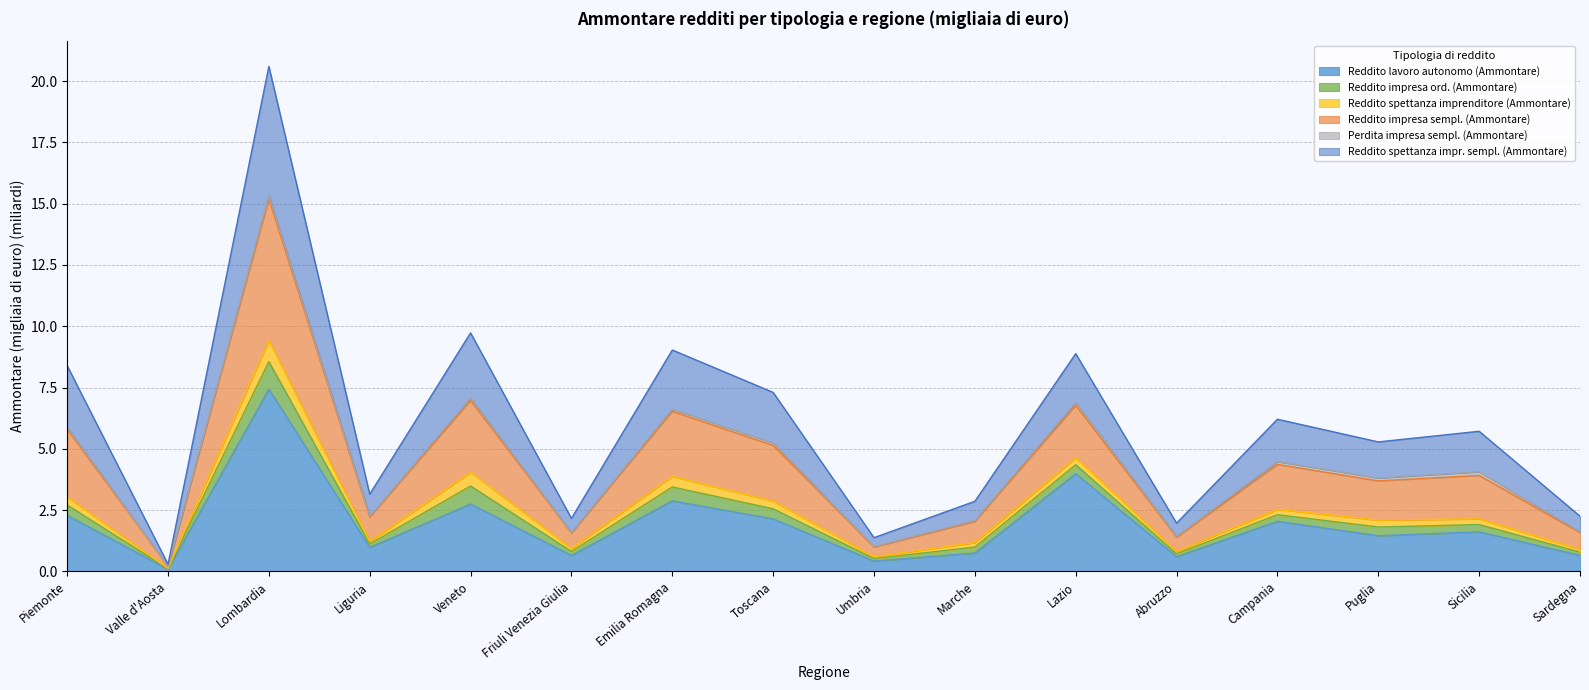

The value of Reddito lavoro autonomo (Ammontare) at Marche is 1.2. True or false?

False